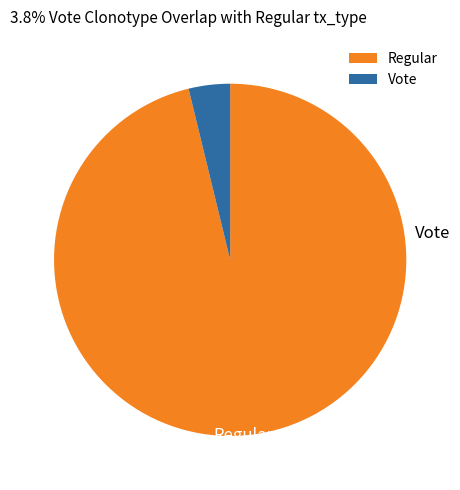

How many slices are in this pie chart?

2